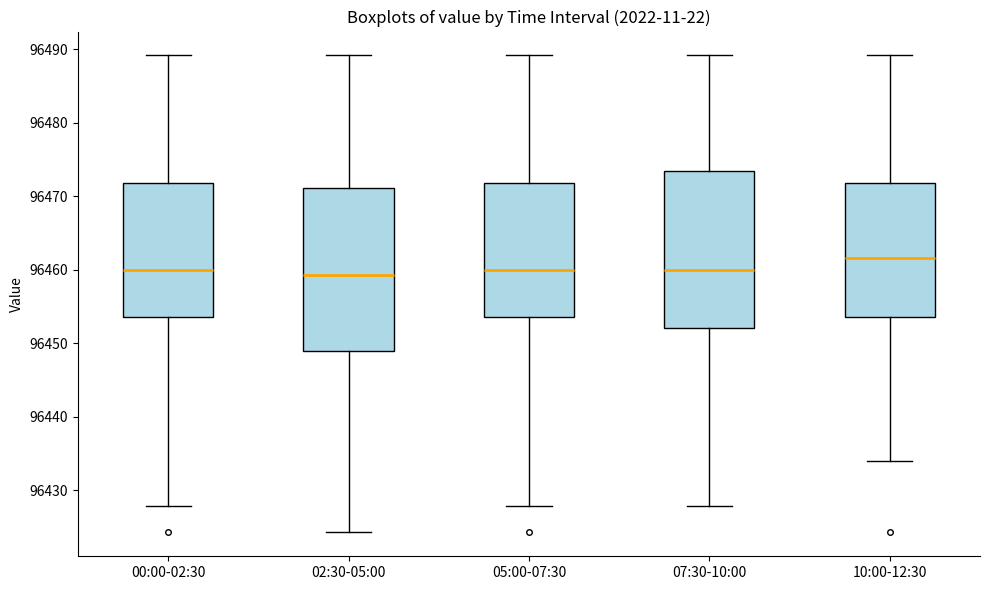

Reading left to right, read every box against the y-axis: the position of its median line, the range the box covers, and the ends of its whiskers. The values are not printed on the chart, so give them approximately, as read against the axis.

00:00-02:30: median 96460, box 96454 to 96472, whiskers 96428 to 96489
02:30-05:00: median 96459, box 96449 to 96471, whiskers 96424 to 96489
05:00-07:30: median 96460, box 96454 to 96472, whiskers 96428 to 96489
07:30-10:00: median 96460, box 96452 to 96473, whiskers 96428 to 96489
10:00-12:30: median 96462, box 96454 to 96472, whiskers 96434 to 96489